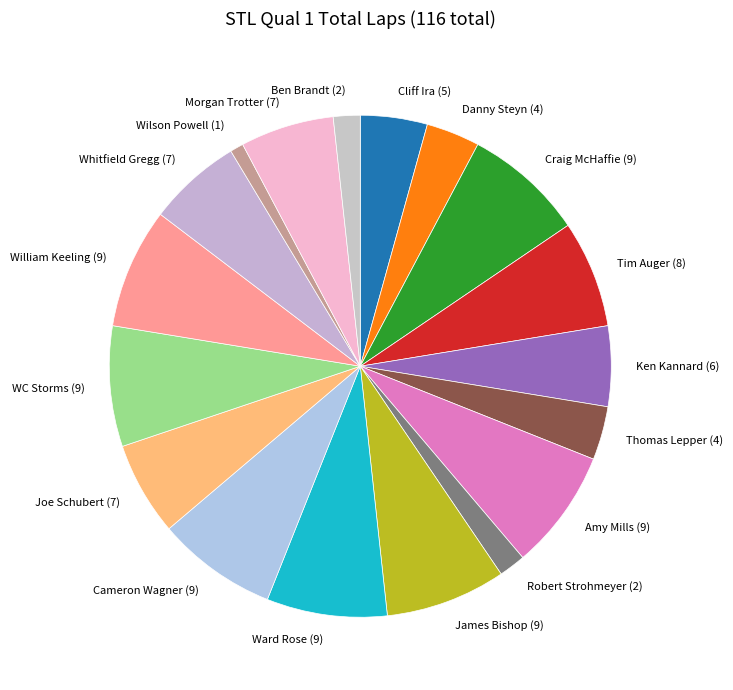

What is the ratio of the value at Amy Mills (9) to the value at Cameron Wagner (9)?

1.0